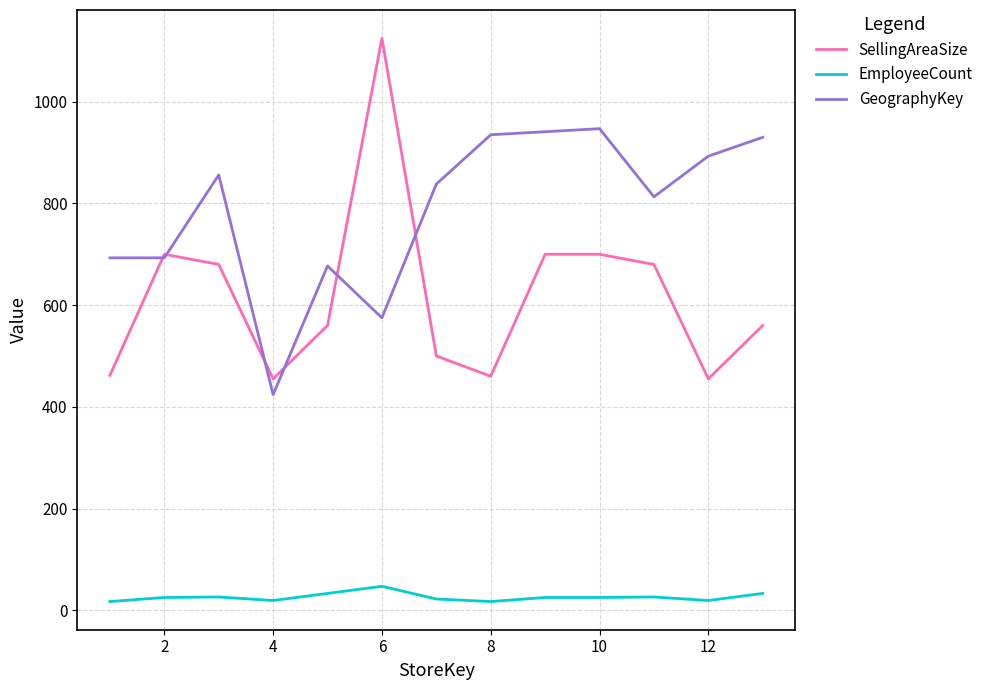

What is the average value of the GeographyKey series?

786